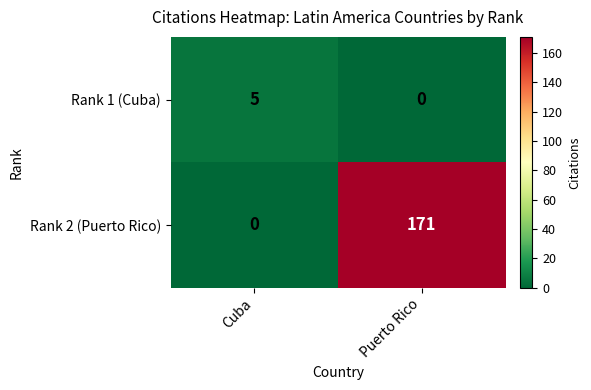

What is the maximum value shown in the chart?

171